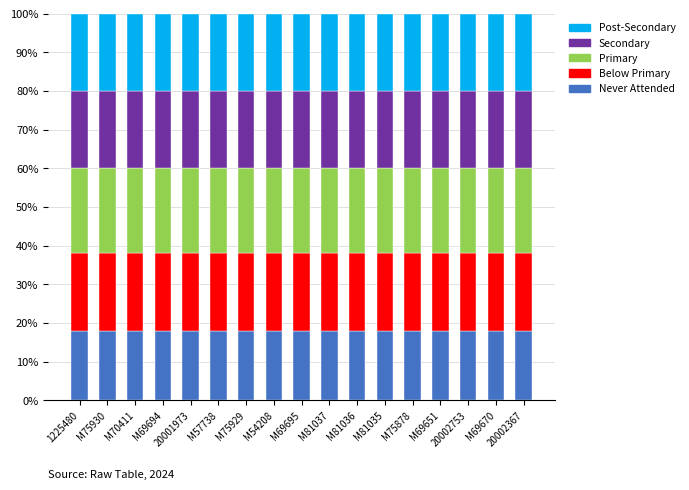

What is the total value across all series at M54208?

100